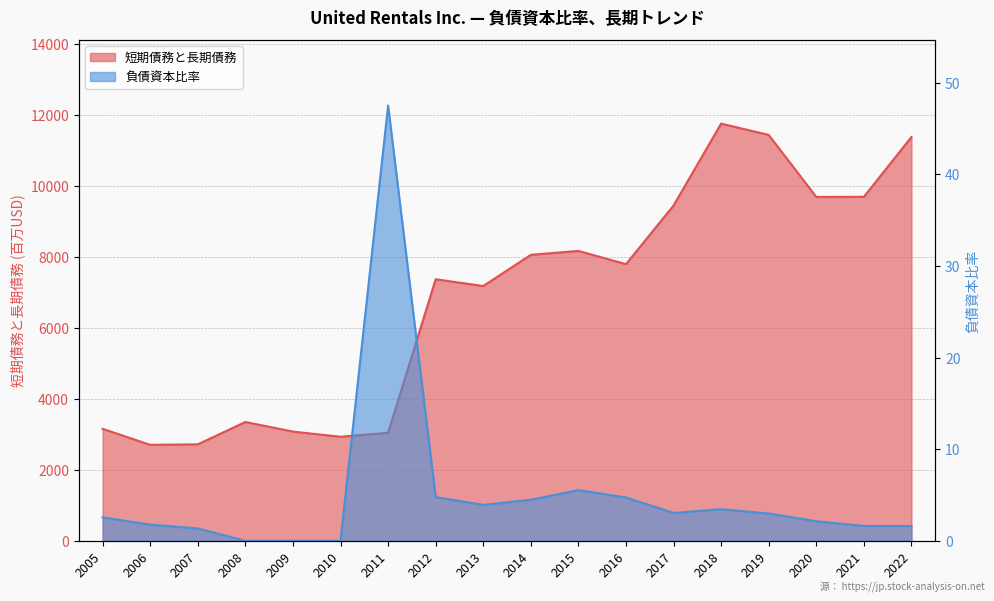

What is the sum of the 短期債務と長期債務 values at 2005 and 2012?

10516.0